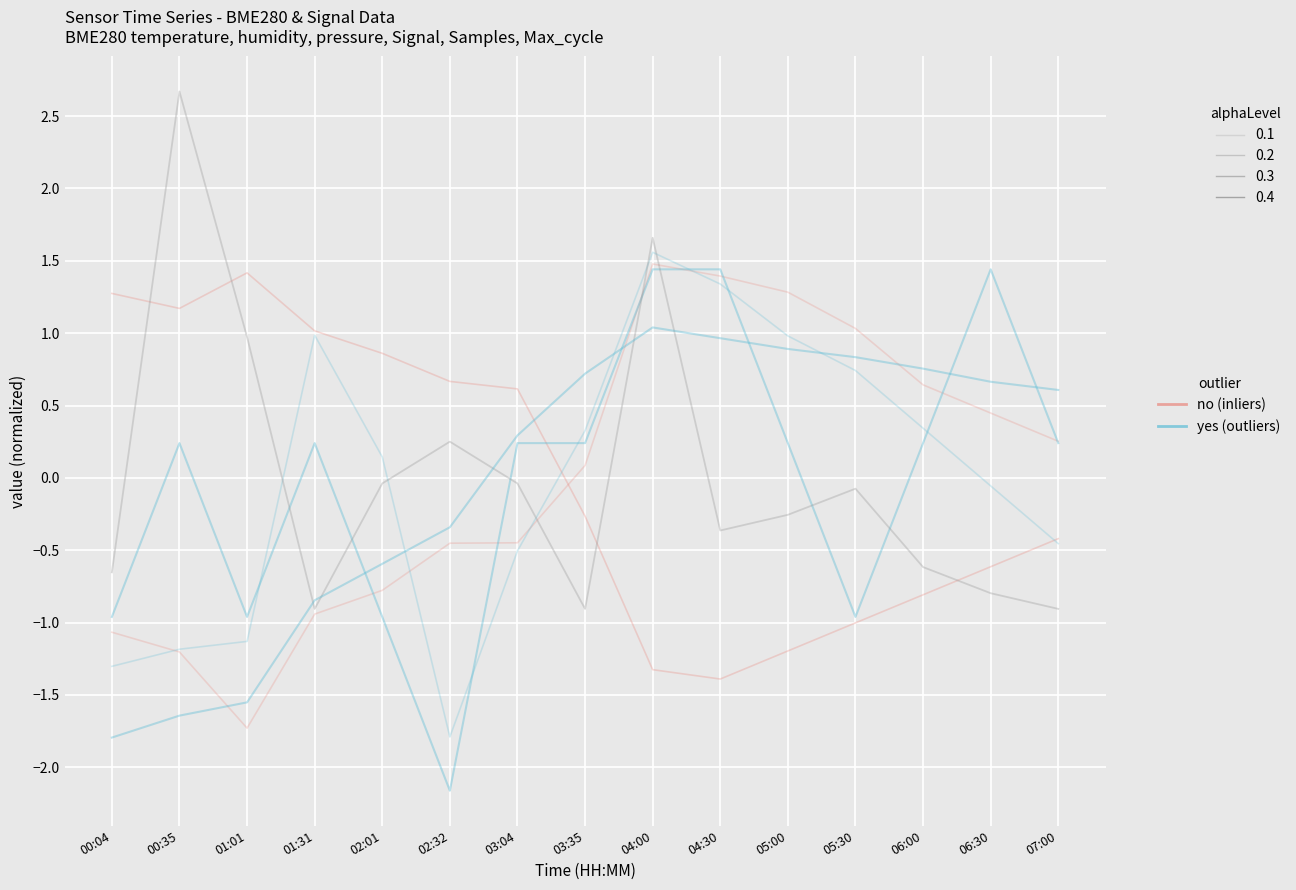

Reading right to left, what are all the values shown in this chart?

BME280_temperature: 07:00=-0.4	06:30=-0.6	06:00=-0.8	05:30=-1.0	05:00=-1.2	04:30=-1.4	04:00=-1.3	03:35=-0.3	03:04=0.6	02:32=0.7	02:01=0.9	01:31=1.0	01:01=1.4	00:35=1.2	00:04=1.3
BME280_humidity: 07:00=0.3	06:30=0.4	06:00=0.6	05:30=1.0	05:00=1.3	04:30=1.4	04:00=1.5	03:35=0.1	03:04=-0.4	02:32=-0.5	02:01=-0.8	01:31=-0.9	01:01=-1.7	00:35=-1.2	00:04=-1.1
Signal: 07:00=0.2	06:30=1.4	06:00=0.2	05:30=-1.0	05:00=0.2	04:30=1.4	04:00=1.4	03:35=0.2	03:04=0.2	02:32=-2.2	02:01=-1.0	01:31=0.2	01:01=-1.0	00:35=0.2	00:04=-1.0
Samples: 07:00=-0.5	06:30=-0.1	06:00=0.3	05:30=0.7	05:00=1.0	04:30=1.3	04:00=1.6	03:35=0.3	03:04=-0.5	02:32=-1.8	02:01=0.1	01:31=1.0	01:01=-1.1	00:35=-1.2	00:04=-1.3
Max_cycle: 07:00=-0.9	06:30=-0.8	06:00=-0.6	05:30=-0.1	05:00=-0.3	04:30=-0.4	04:00=1.7	03:35=-0.9	03:04=-0.0	02:32=0.3	02:01=-0.0	01:31=-0.9	01:01=1.0	00:35=2.7	00:04=-0.7
BME280_pressure: 07:00=0.6	06:30=0.7	06:00=0.8	05:30=0.8	05:00=0.9	04:30=1.0	04:00=1.0	03:35=0.7	03:04=0.3	02:32=-0.3	02:01=-0.6	01:31=-0.8	01:01=-1.6	00:35=-1.6	00:04=-1.8